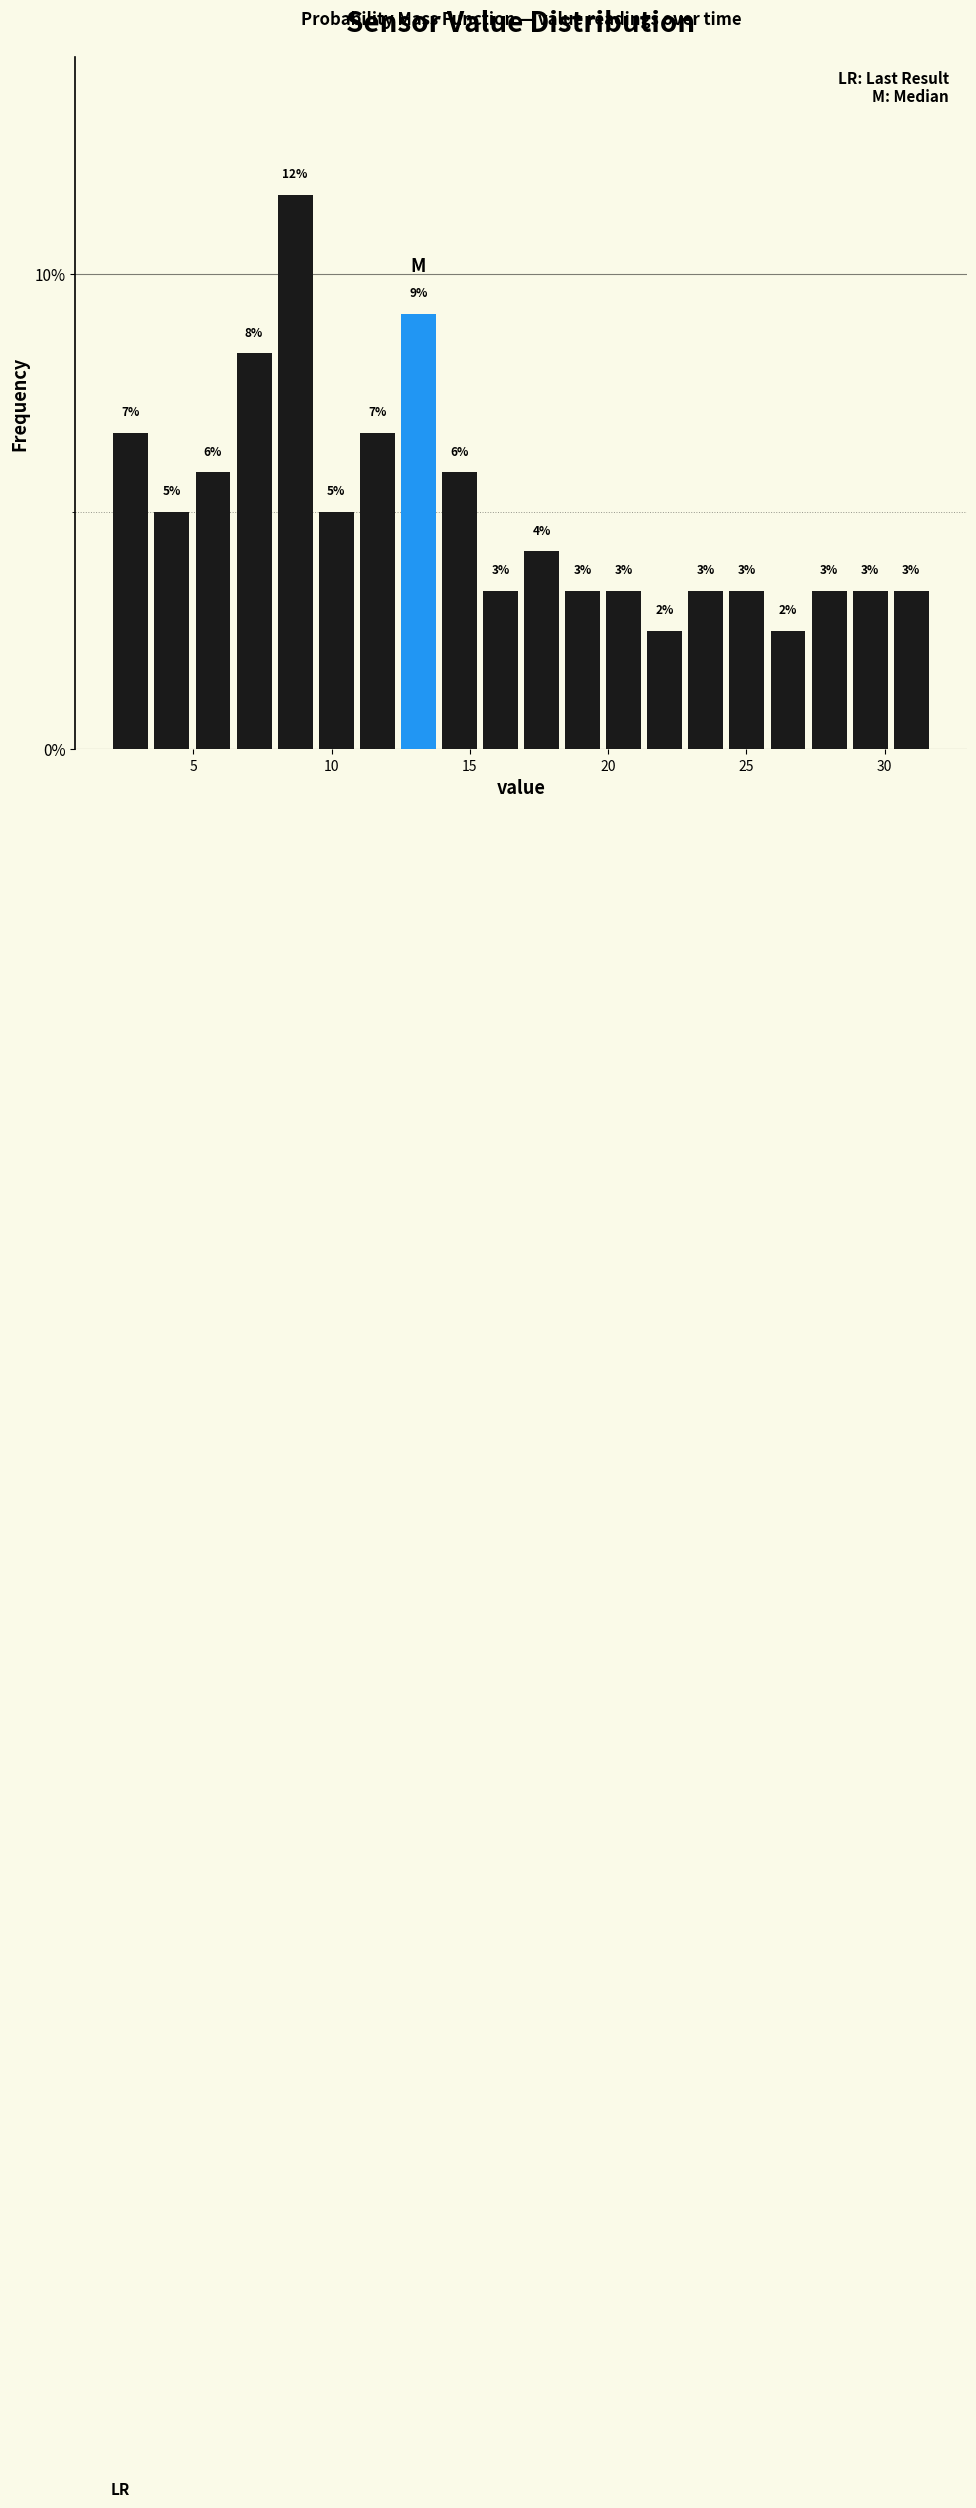

Around what value on the x-axis is the tallest bar? Give the approximate position of its centre, as read against the axis.

8.5